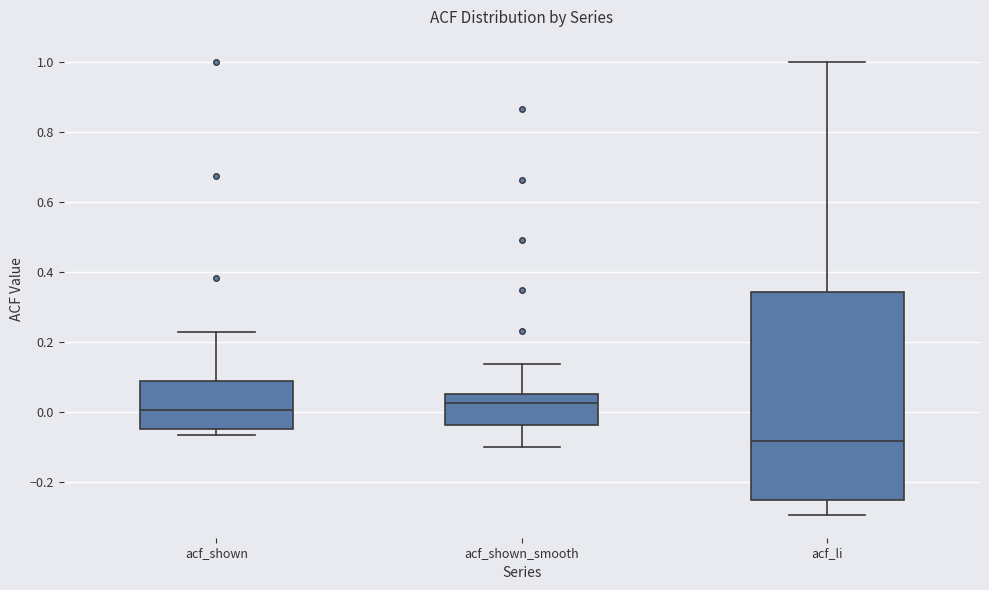

Reading left to right, read every box against the y-axis: the position of its median line, the range the box covers, and the ends of its whiskers. The values are not printed on the chart, so give them approximately, as read against the axis.

acf_shown: median 0.00, box -0.04 to 0.08, whiskers -0.06 to 0.22
acf_shown_smooth: median 0.02, box -0.04 to 0.06, whiskers -0.10 to 0.14
acf_li: median -0.08, box -0.26 to 0.34, whiskers -0.30 to 1.00